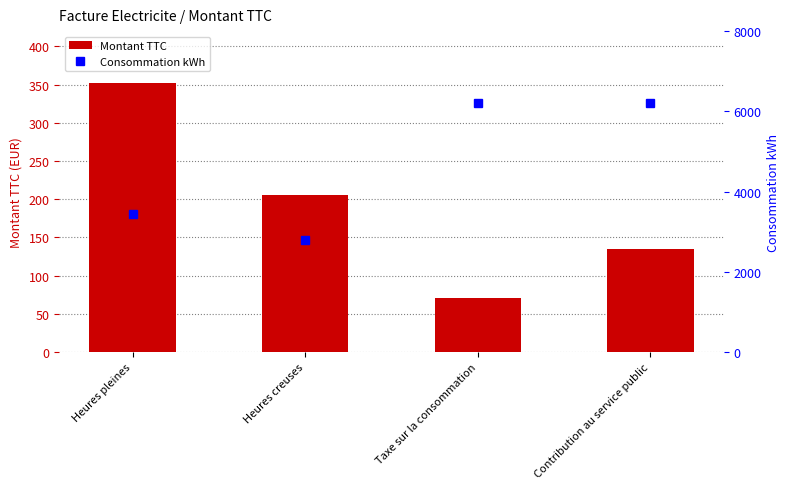

What position from the left is Heures creuses?

2